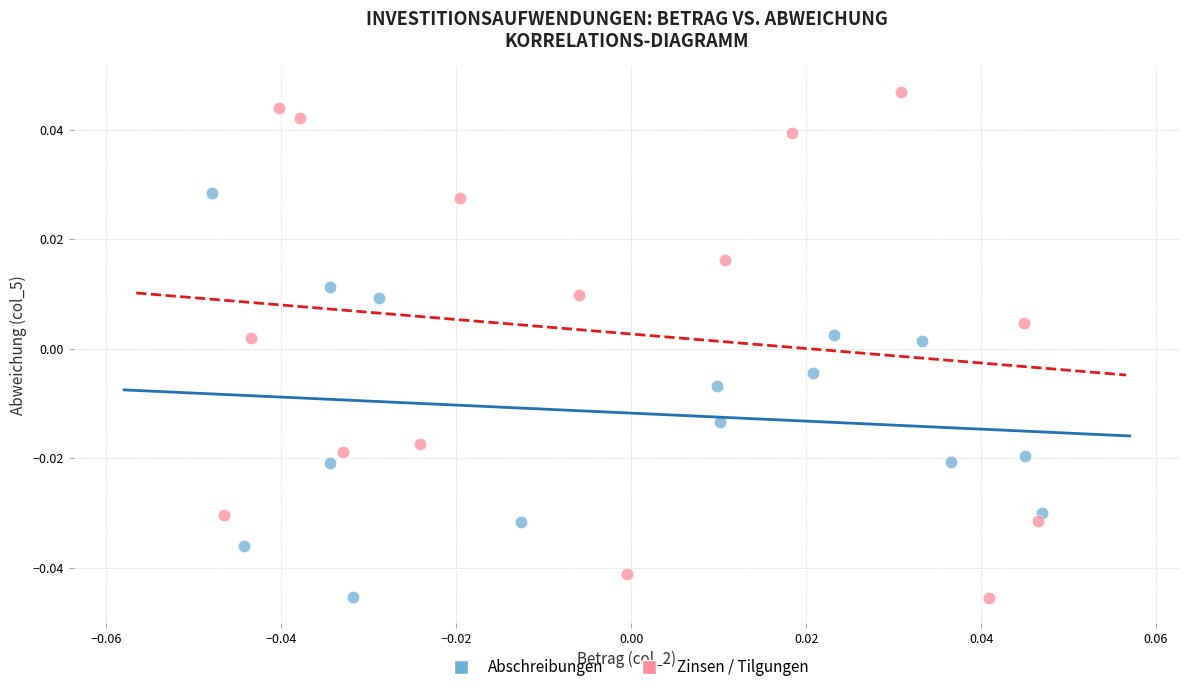

Which series contains the highest Y value?

Zinsen / Tilgungen